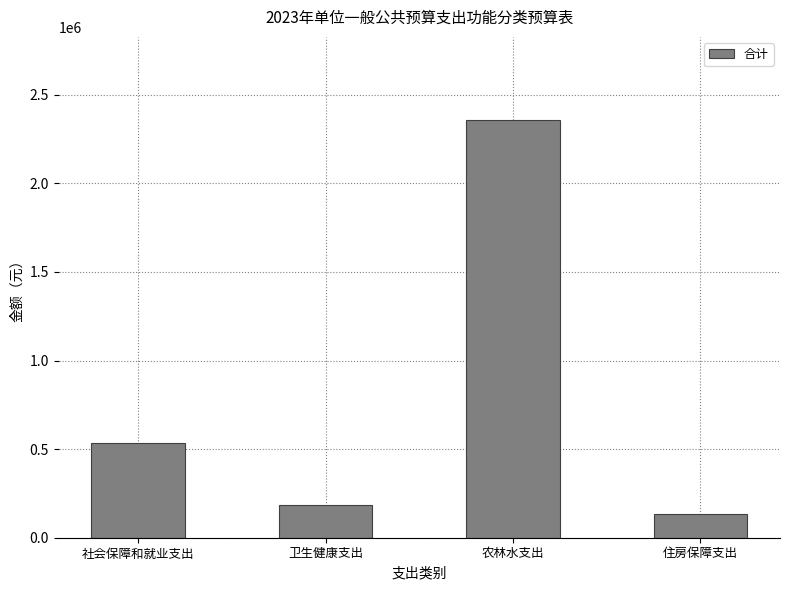

Read the value at 社会保障和就业支出, to the nearest 100.

536900